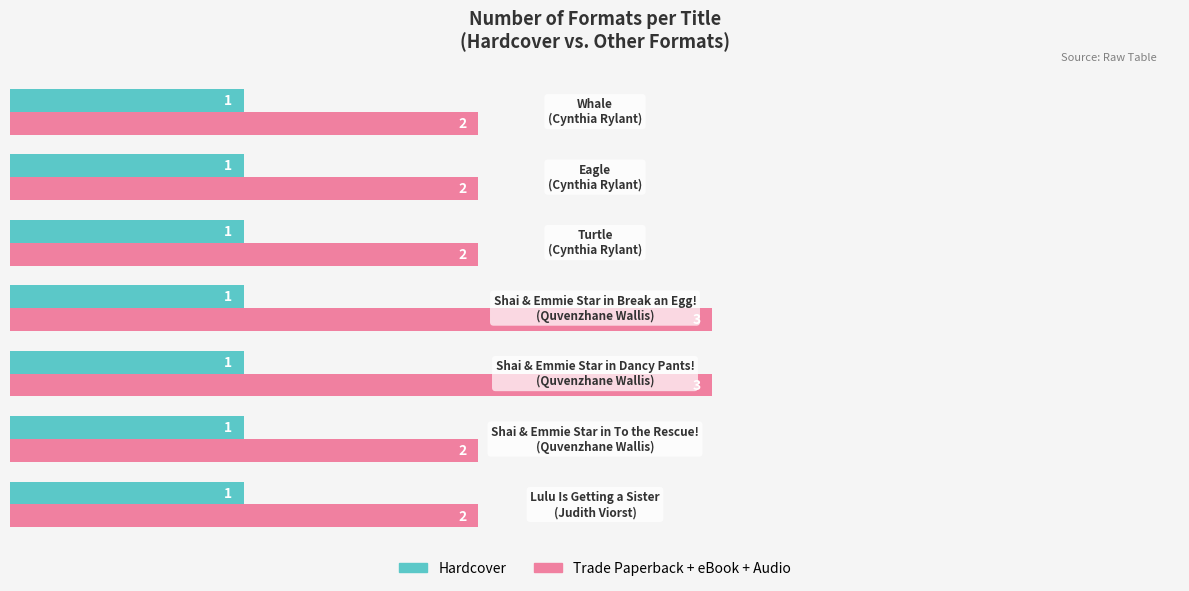

Rank the series by their maximum value, from lowest to highest.

Hardcover, Trade Paperback + eBook + Audio